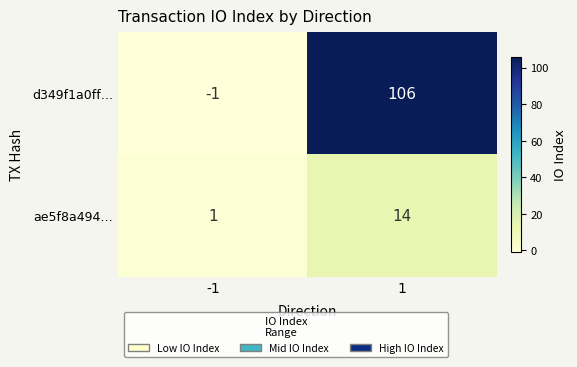

What is the sum of the d349f1a0ff… values at -1 and 1?

105